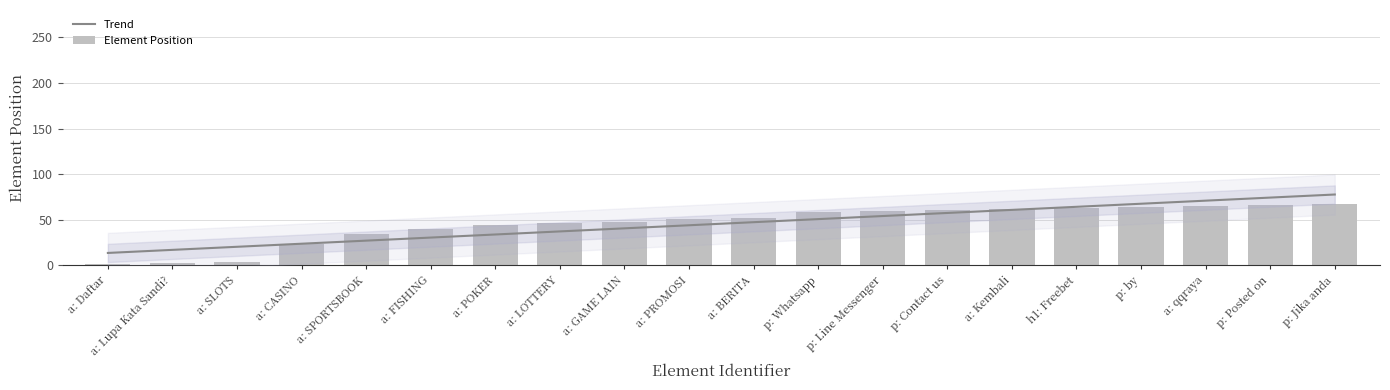

Which has a higher value, a: PROMOSI or a: GAME LAIN?

a: PROMOSI